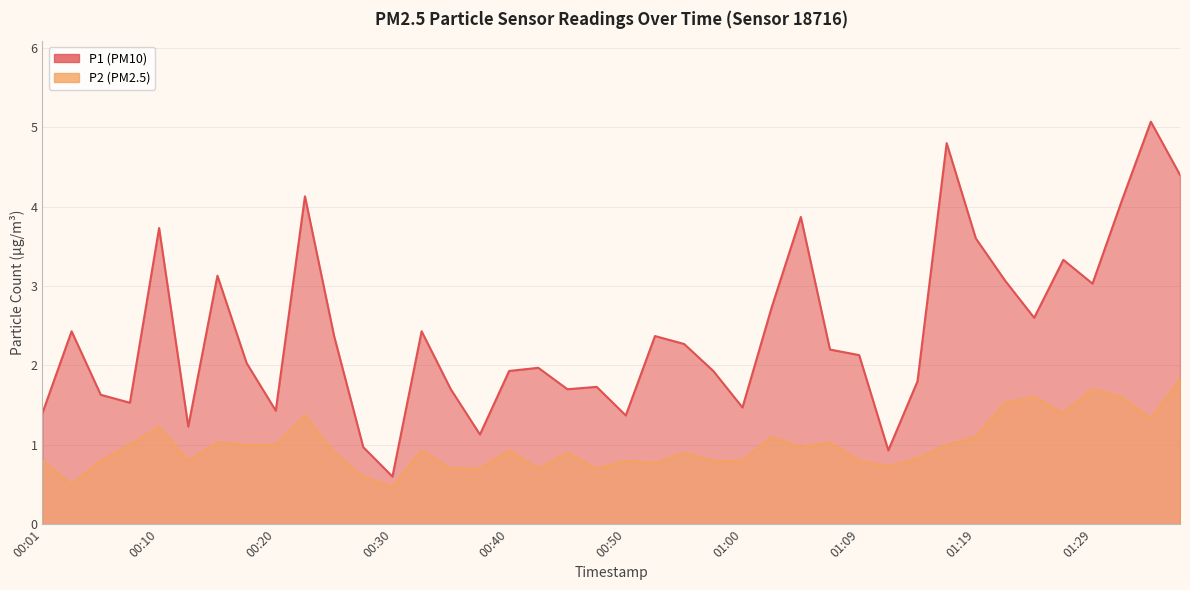

How many interior local peaks does the P2 series have?

12